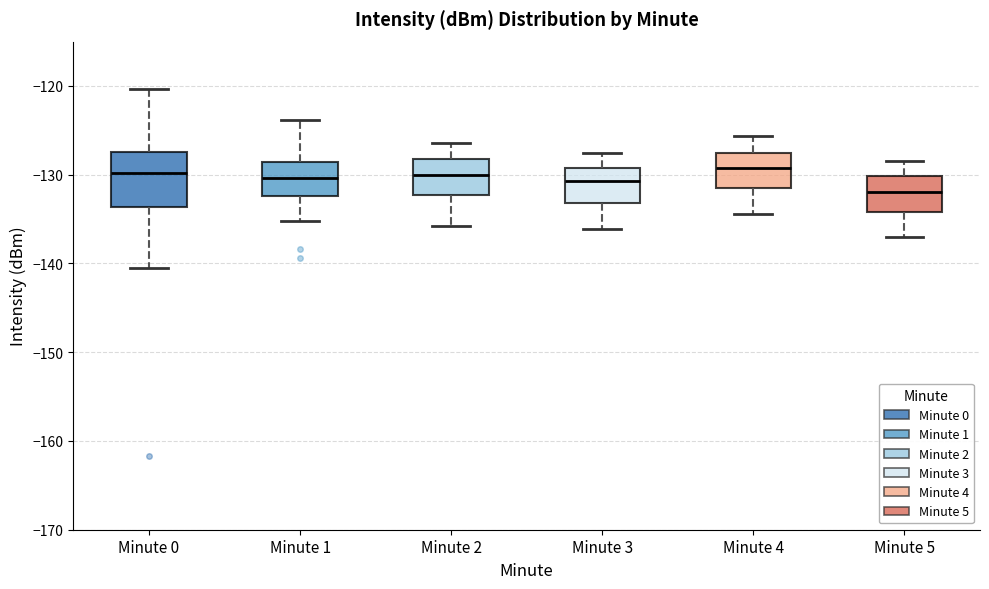

Where is the upper edge of the box for Minute 5 on the y-axis? The values are not printed on the chart, so give them approximately, as read against the axis.

-130